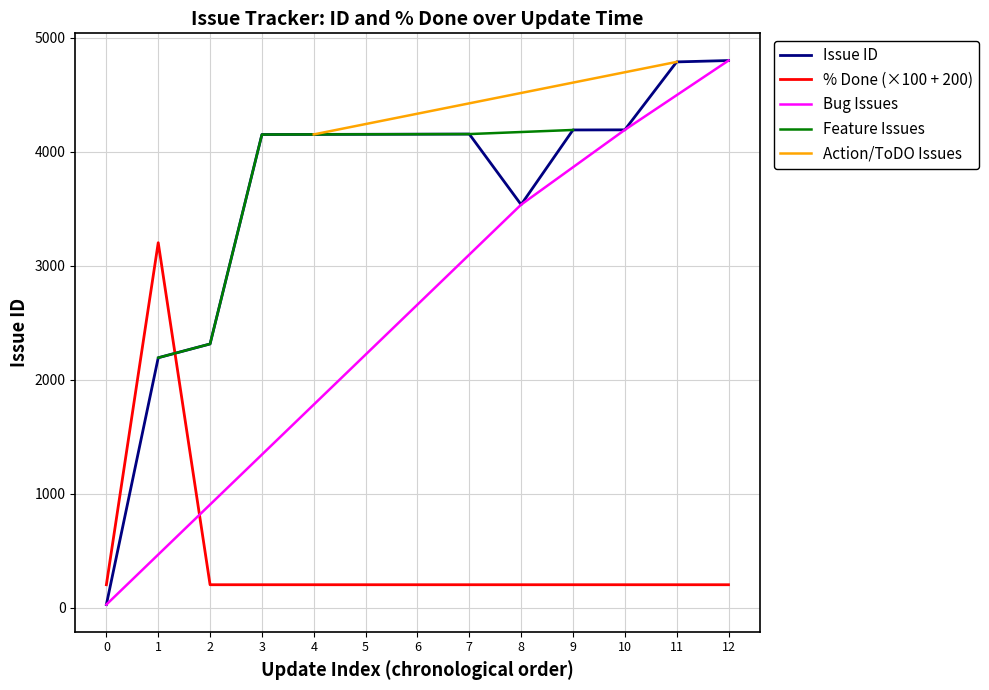

The value of Issue ID at 9 is 4189. True or false?

True